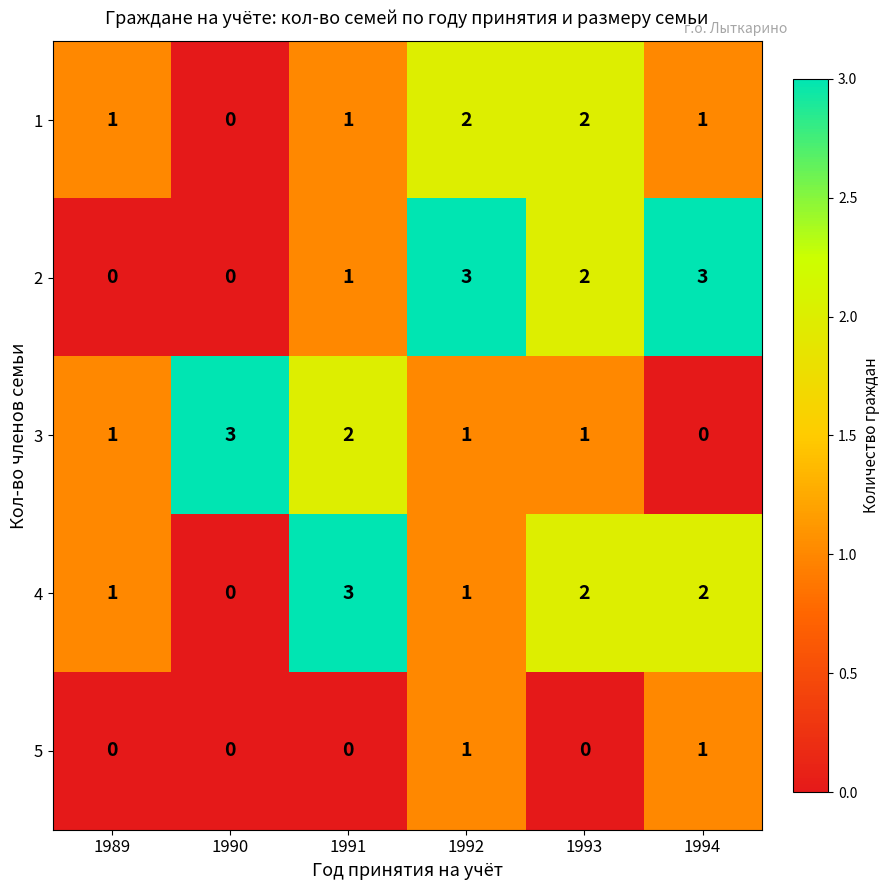

What is the sum of all 3 values?

8